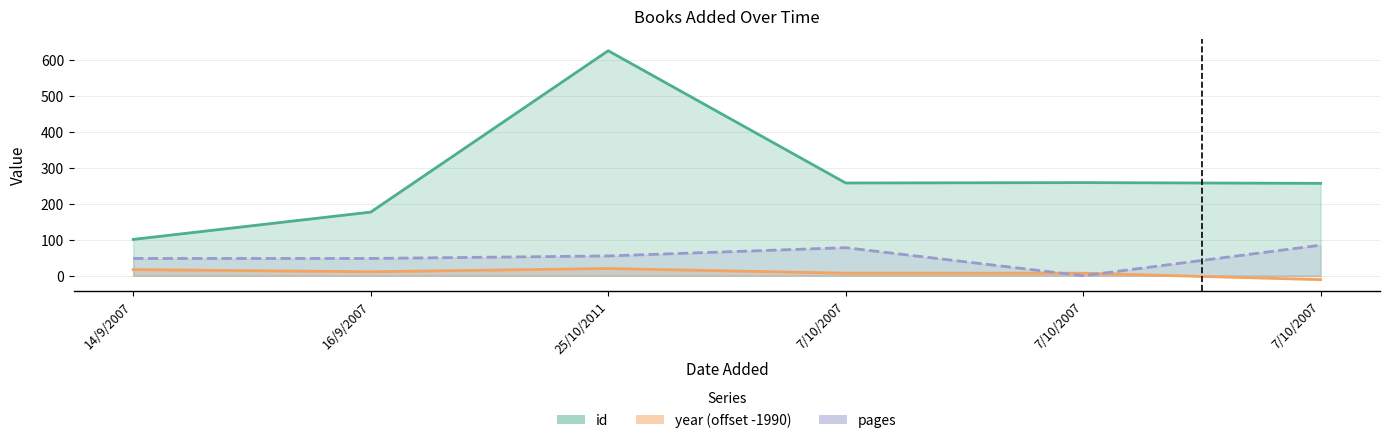

True or false: id and year intersect in this chart.

False